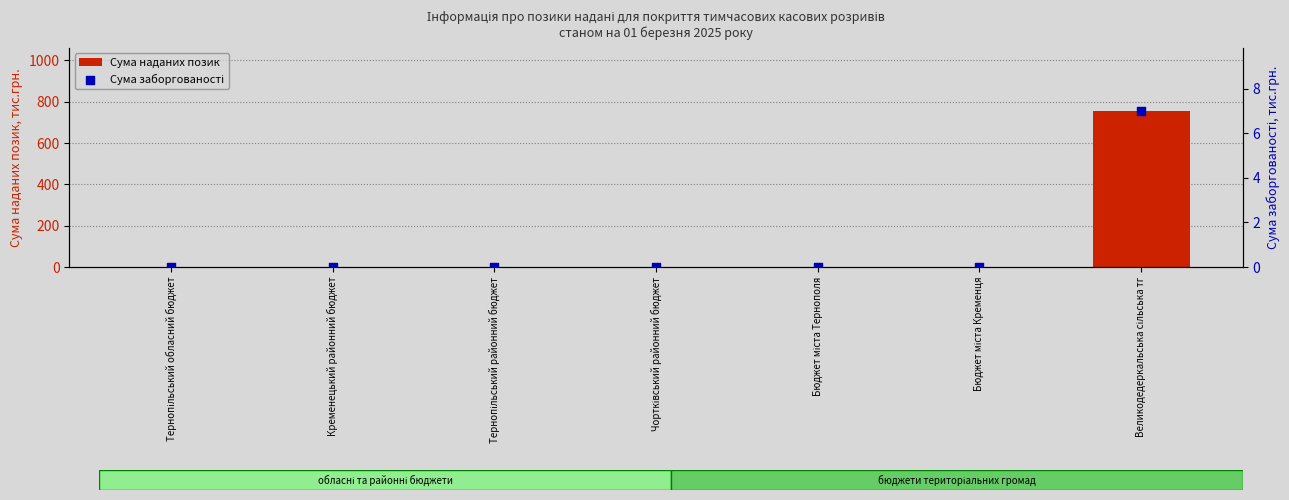

What are all the series names shown in the legend?

Сума наданих позик, Сума заборгованості